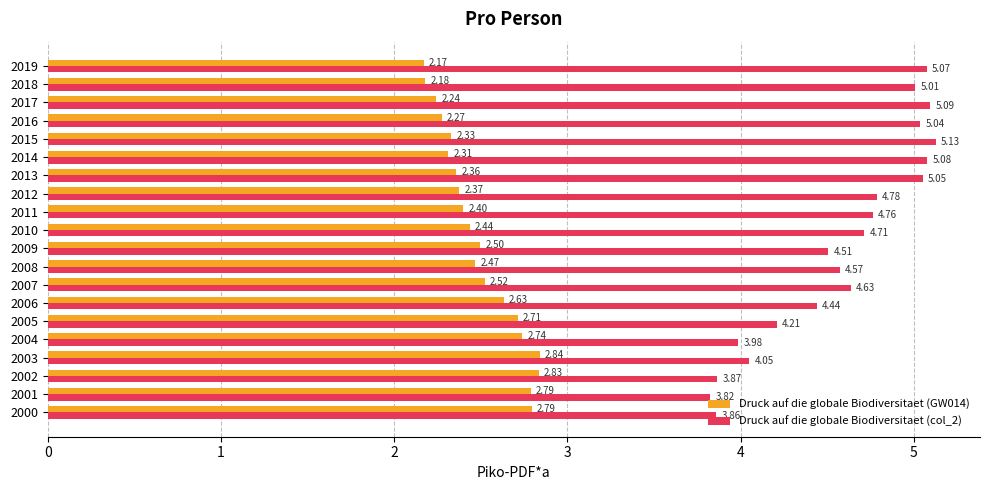

Rank the series by their average value, from highest to lowest.

Druck auf die globale Biodiversitaet (col_2), Druck auf die globale Biodiversitaet (GW014)